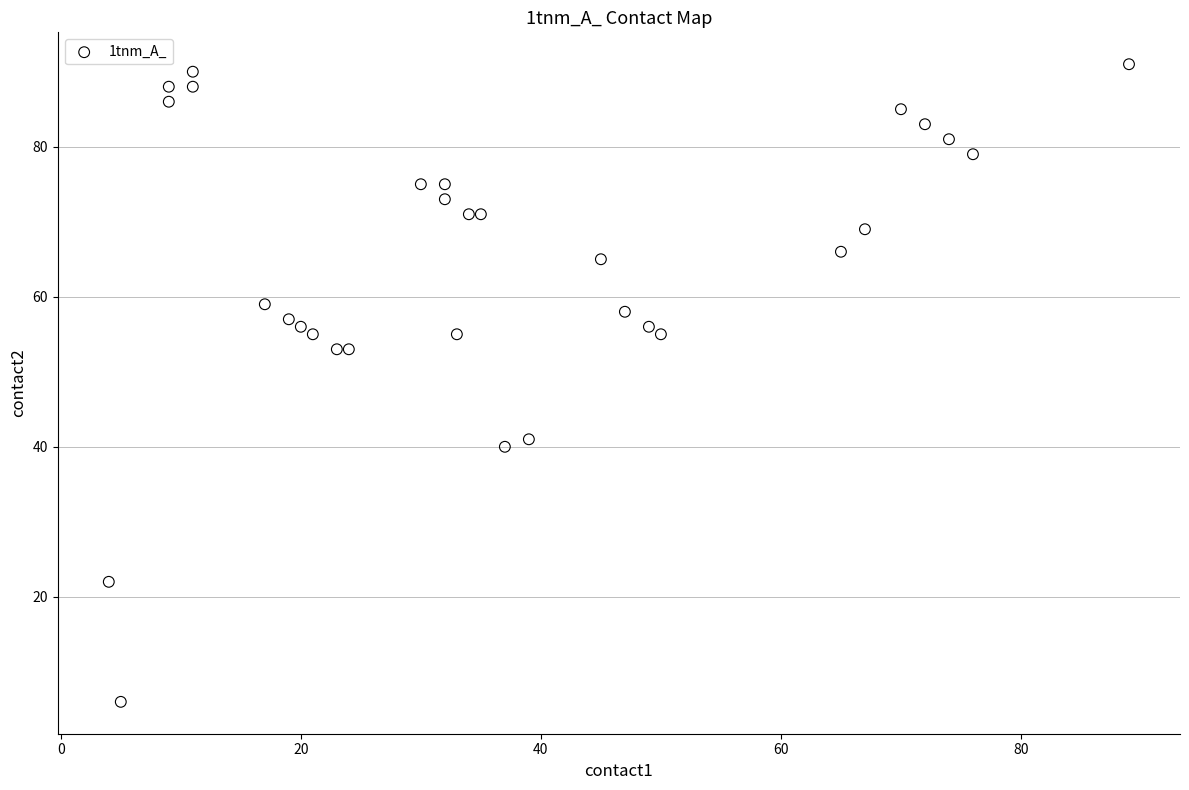

What is the range of Y values (max minus min)?

85